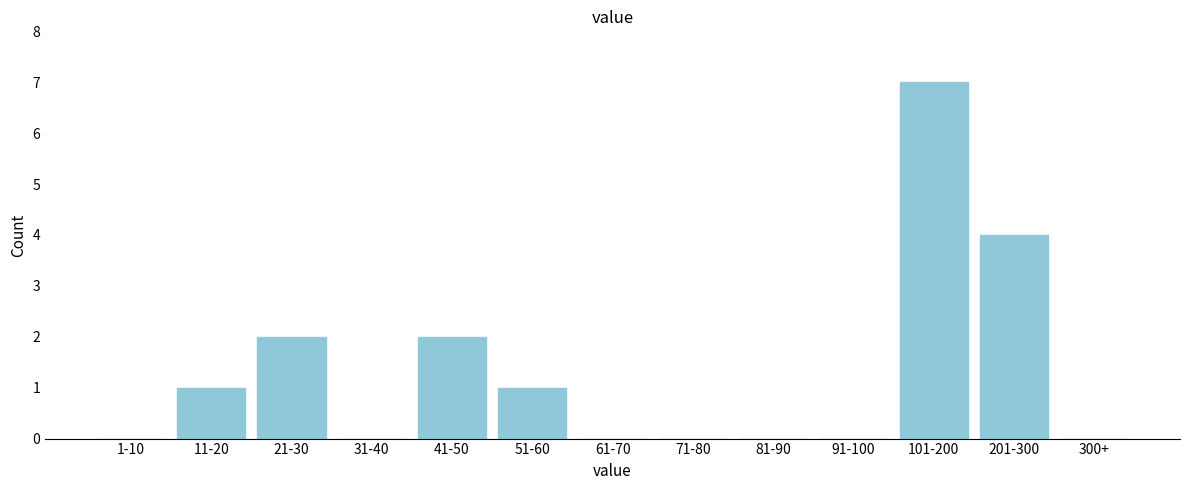

Reading left to right, list all the values displayed in this chart.

1-10=0	11-20=1	21-30=2	31-40=0	41-50=2	51-60=1	61-70=0	71-80=0	81-90=0	91-100=0	101-200=7	201-300=4	300+=0